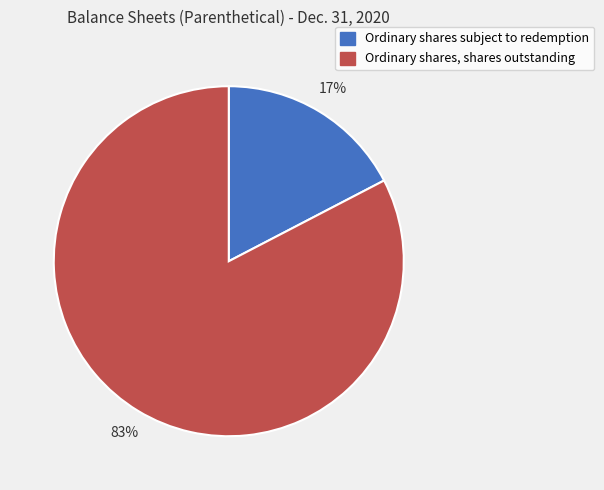

True or false: Ordinary shares subject to redemption accounts for 17% of the total.

True